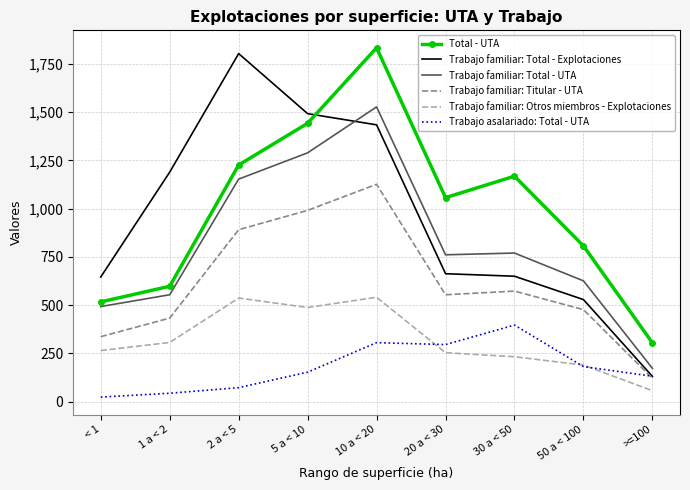

Is the value of Trabajo familiar: Otros miembros - Explotaciones at 20 a < 30 greater than the value of Trabajo familiar: Total - UTA at 5 a < 10?

No